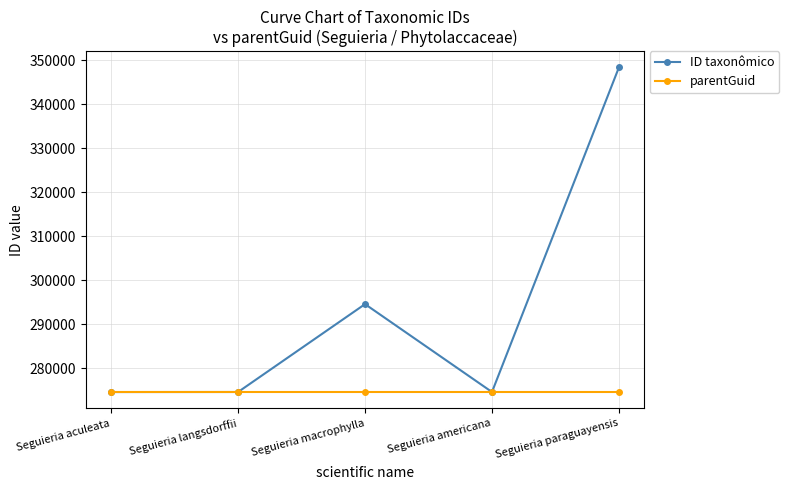

What is the total value across all series at Seguieria macrophylla?

569258